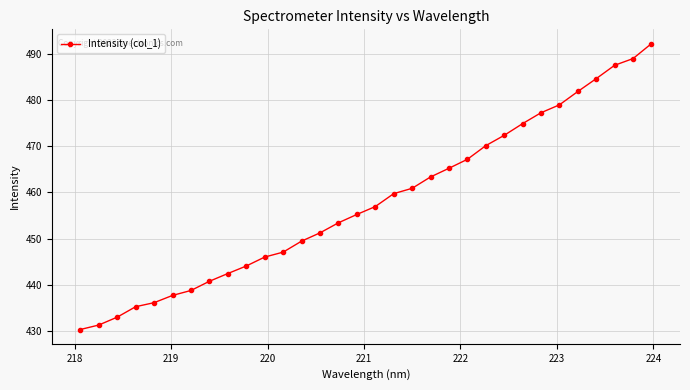

How many lines are shown in the chart?

1